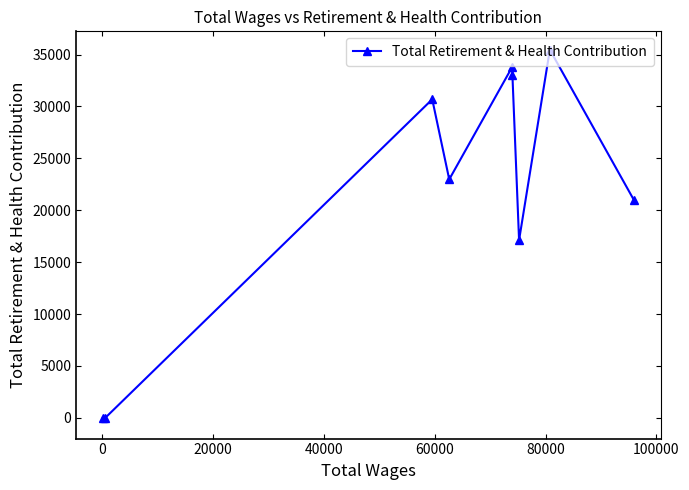

What is the greatest value displayed?

35466